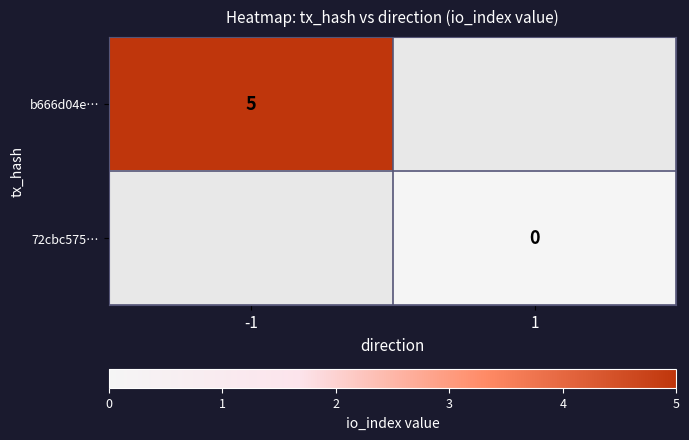

At how many categories does at least one series exceed 1?

1